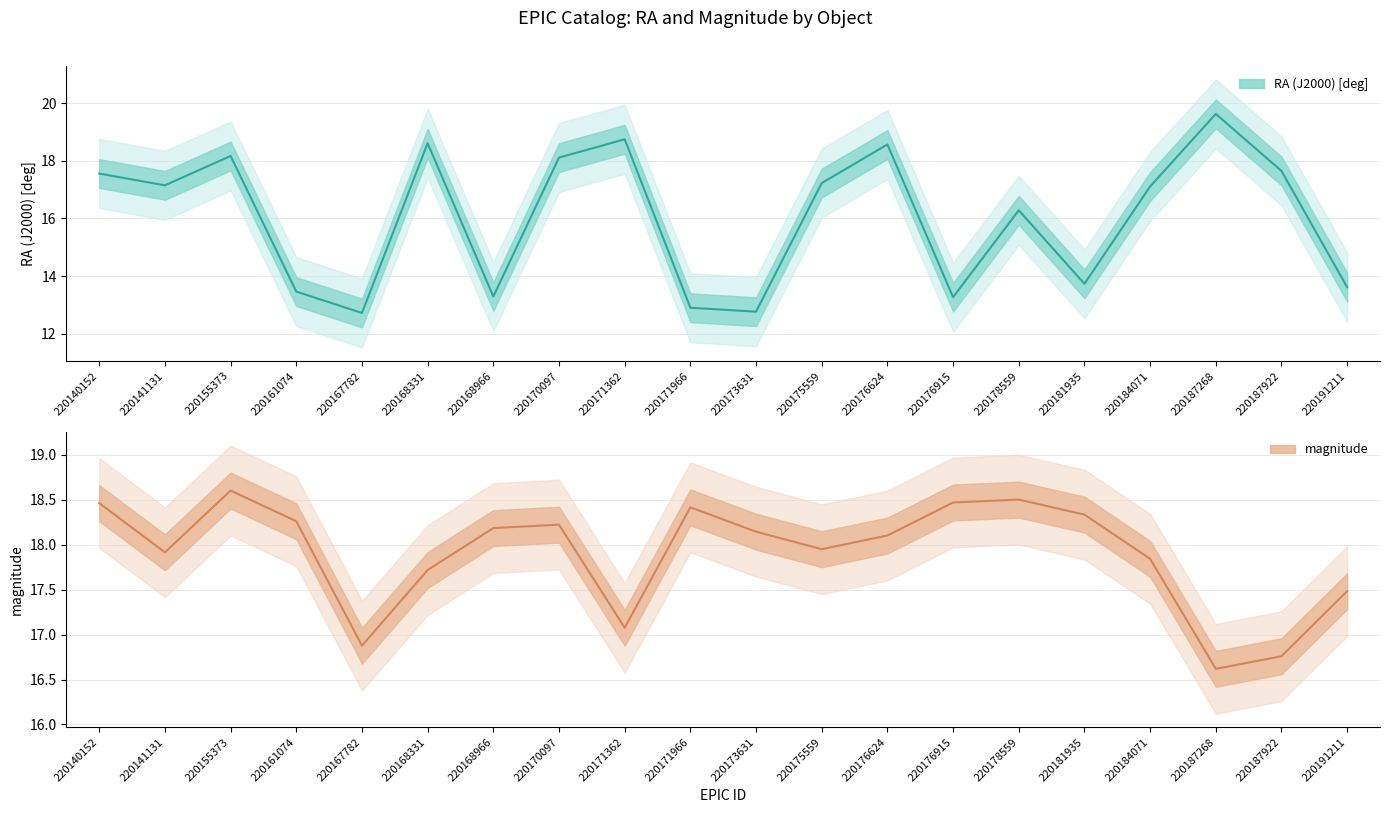

What is the sum of all magnitude values?

358.0